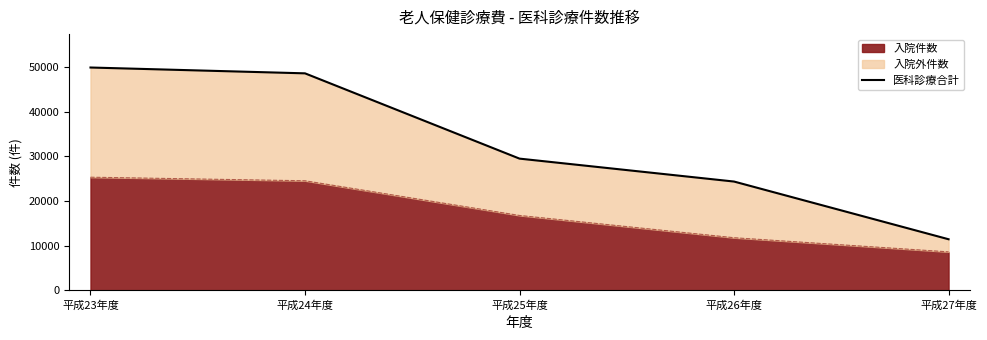

What is the ratio of the value at 平成23年度 to the value at 平成26年度?

2.0